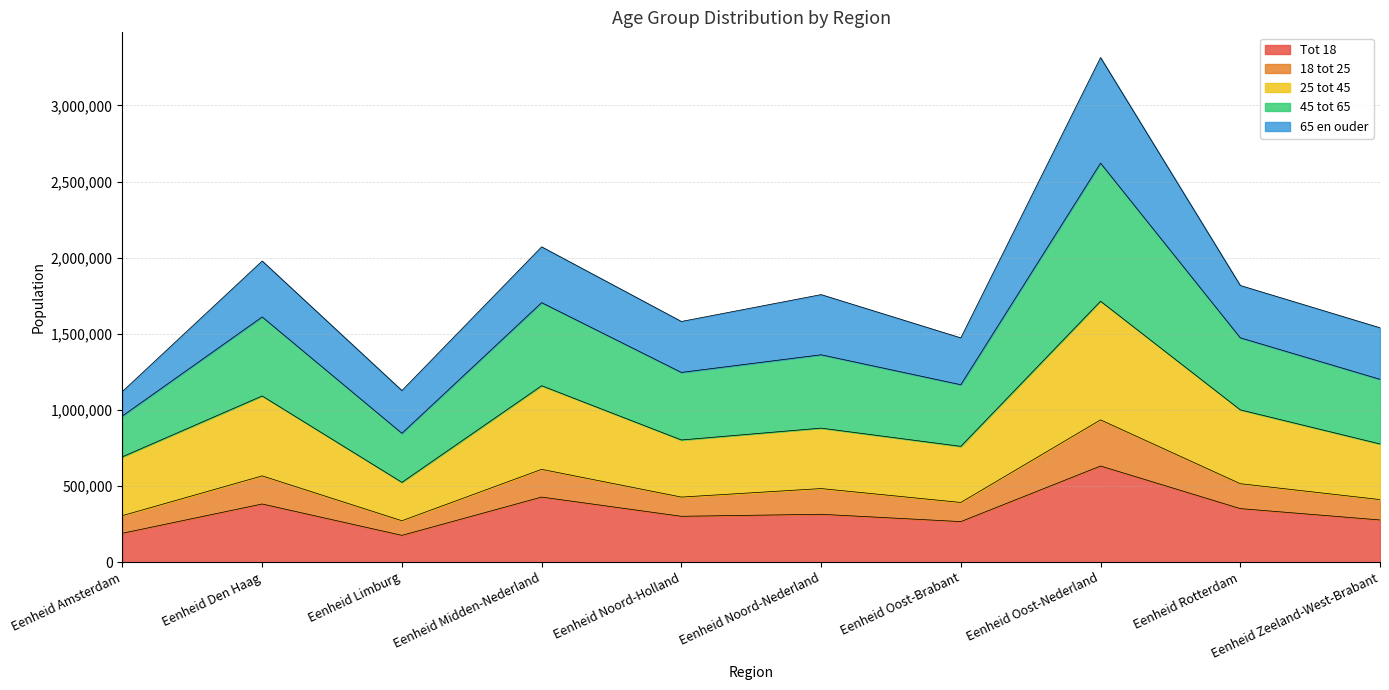

What is the minimum value for Tot 18?

175860